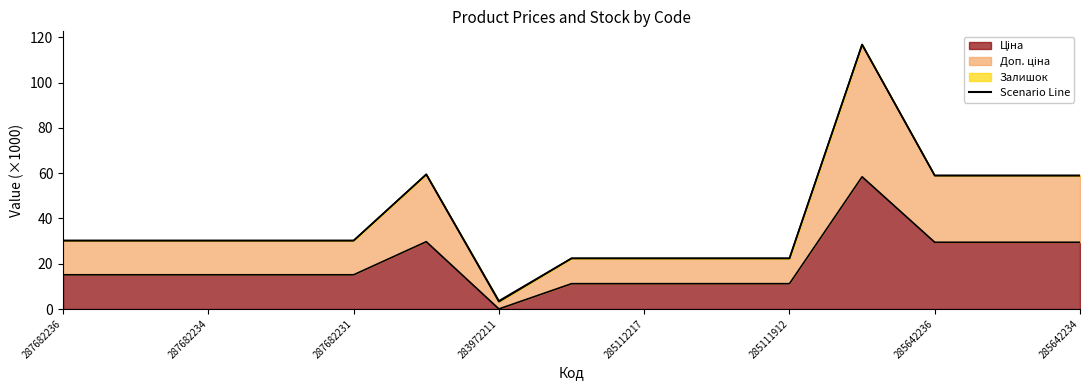

True or false: Доп. ціна and Ціна intersect in this chart.

False